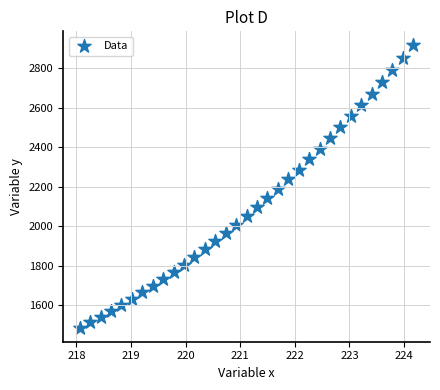

What is the range of Y values (max minus min)?

1427.0